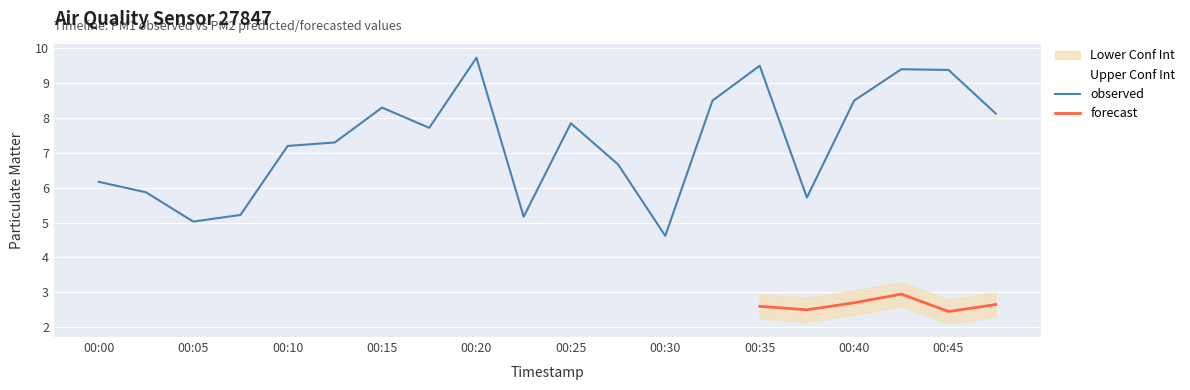

Is this an area chart (filled region under the line)?

No